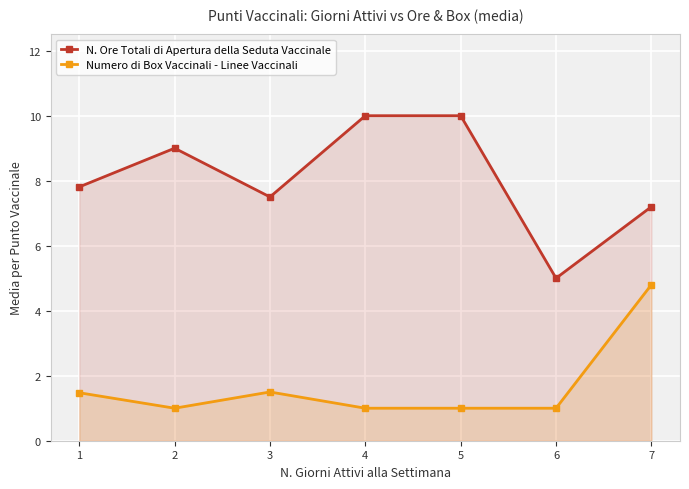

Rank the series by their maximum value, from highest to lowest.

N. Ore Totali di Apertura della Seduta Vaccinale, Numero di Box Vaccinali - Linee Vaccinali